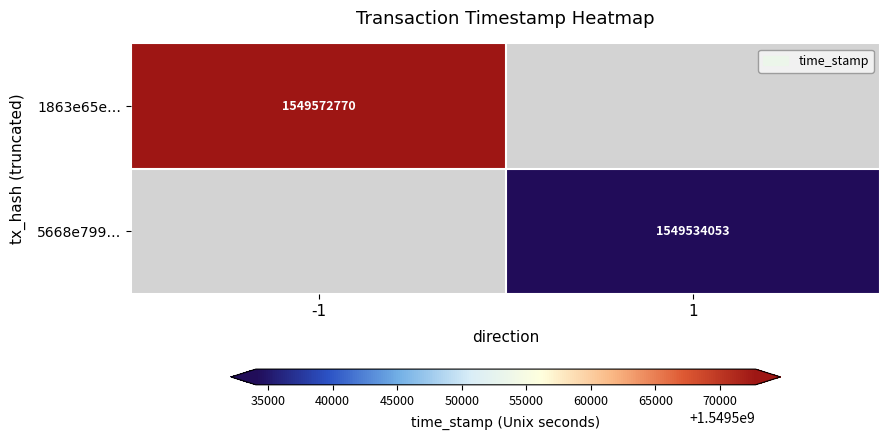

True or false: 5668e799… has a value of 2772059129 at 1.

False